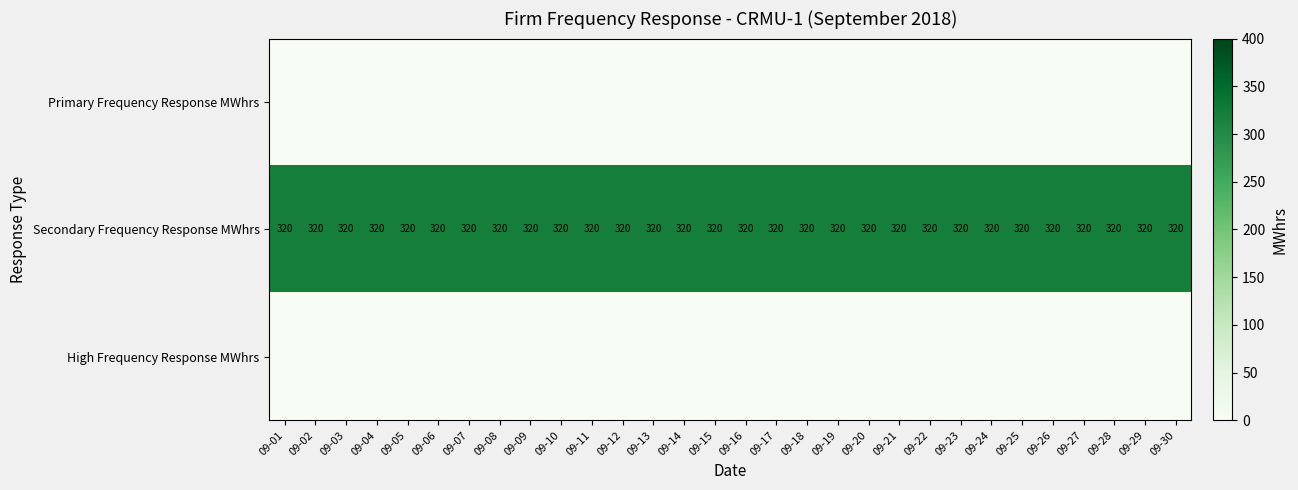

What is the greatest value displayed?

320